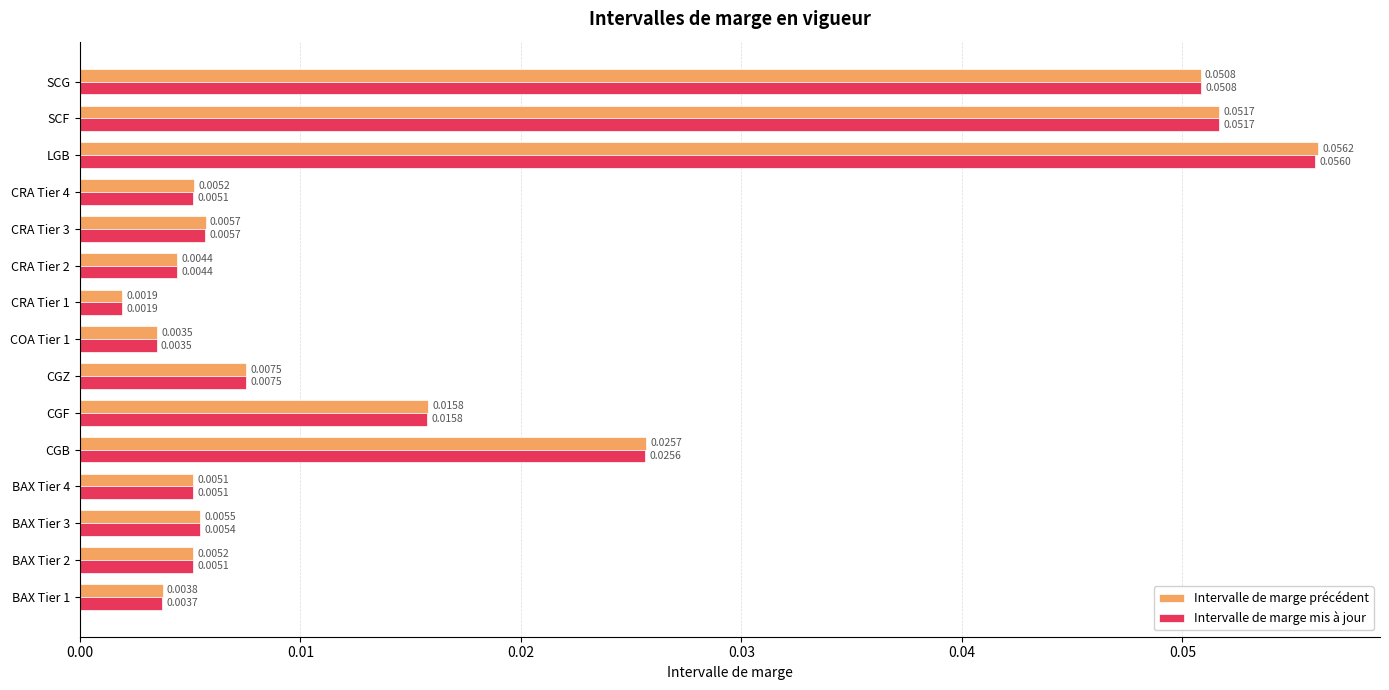

What are all the series names shown in the legend?

Intervalle de marge précédent, Intervalle de marge mis à jour